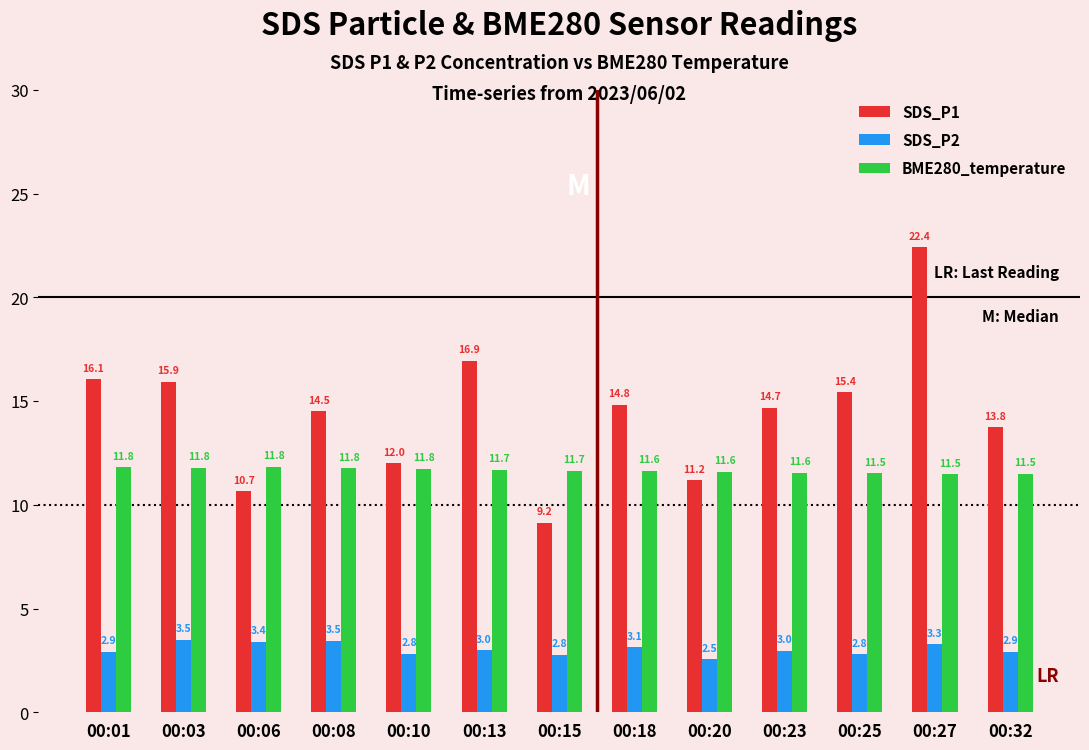

What is the value of the BME280_temperature bar at the 9th from the left?

11.6